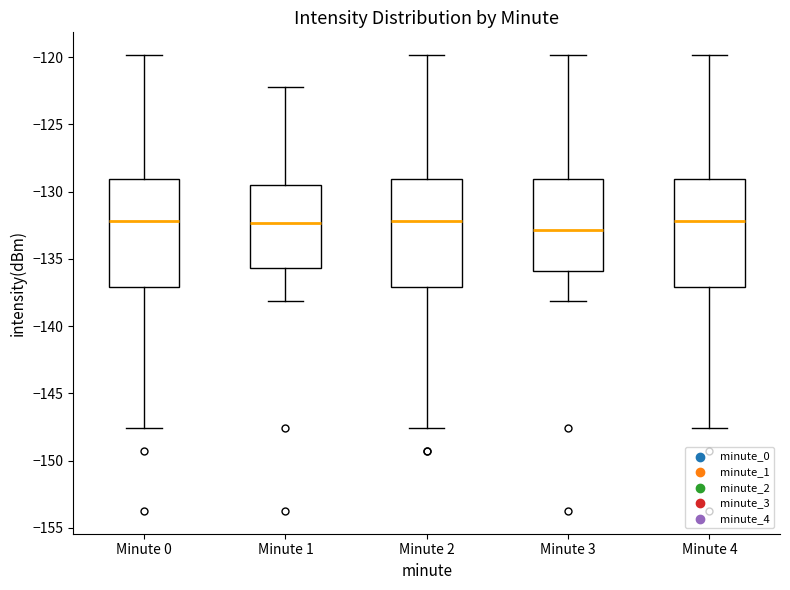

Reading left to right, read every box against the y-axis: the position of its median line, the range the box covers, and the ends of its whiskers. The values are not printed on the chart, so give them approximately, as read against the axis.

Minute 0: median -132.0, box -137.0 to -129.0, whiskers -147.5 to -120.0
Minute 1: median -132.5, box -135.5 to -129.5, whiskers -138.0 to -122.0
Minute 2: median -132.0, box -137.0 to -129.0, whiskers -147.5 to -120.0
Minute 3: median -133.0, box -136.0 to -129.0, whiskers -138.0 to -120.0
Minute 4: median -132.0, box -137.0 to -129.0, whiskers -147.5 to -120.0